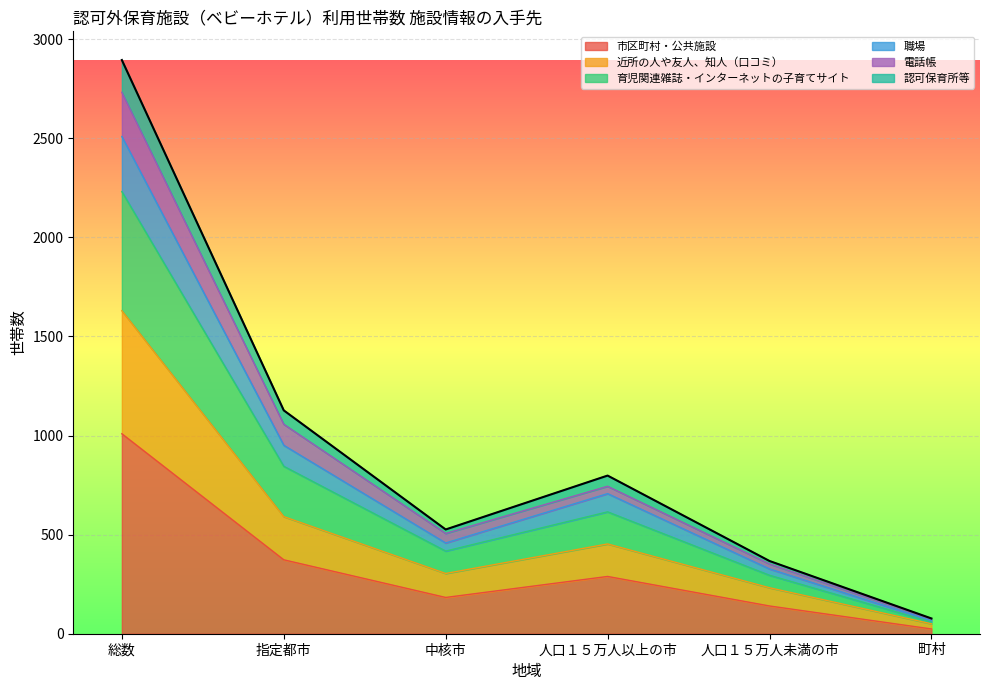

The 職場 series shows 1396 at 指定都市. True or false?

False